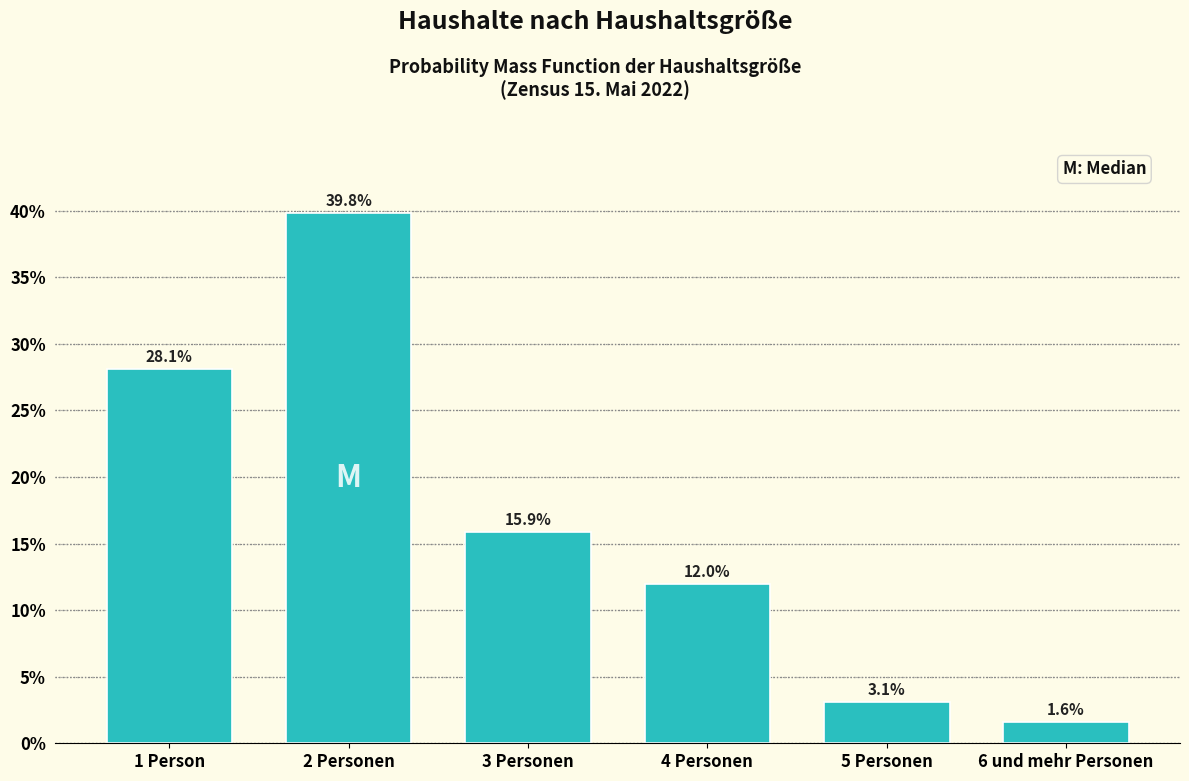

Reading left to right, list all the values displayed in this chart.

28.1	39.8	15.9	12.0	3.1	1.6